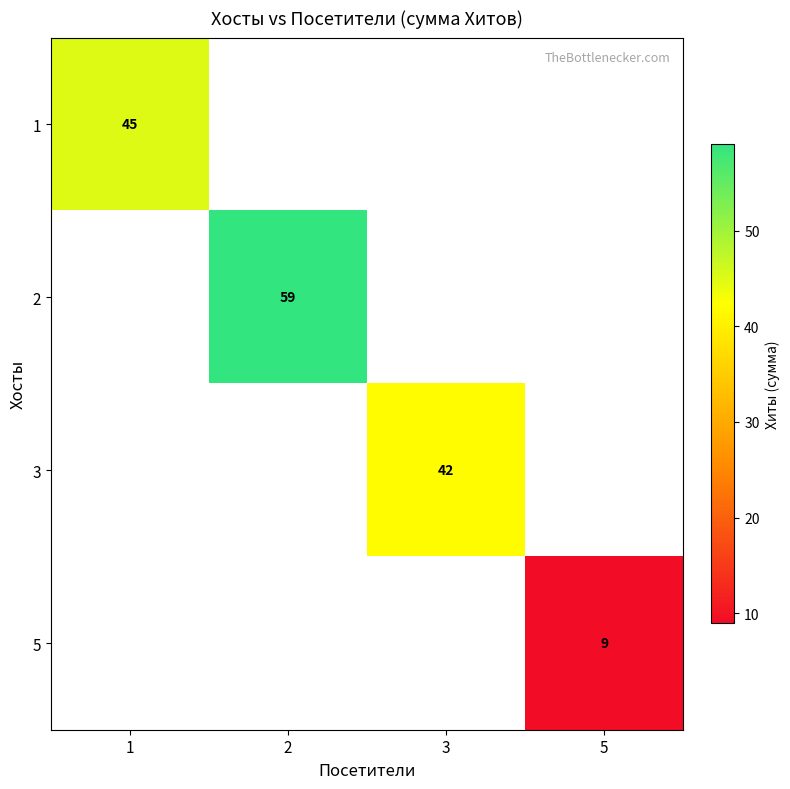

True or false: 5 has a value of 13 at 5.

False